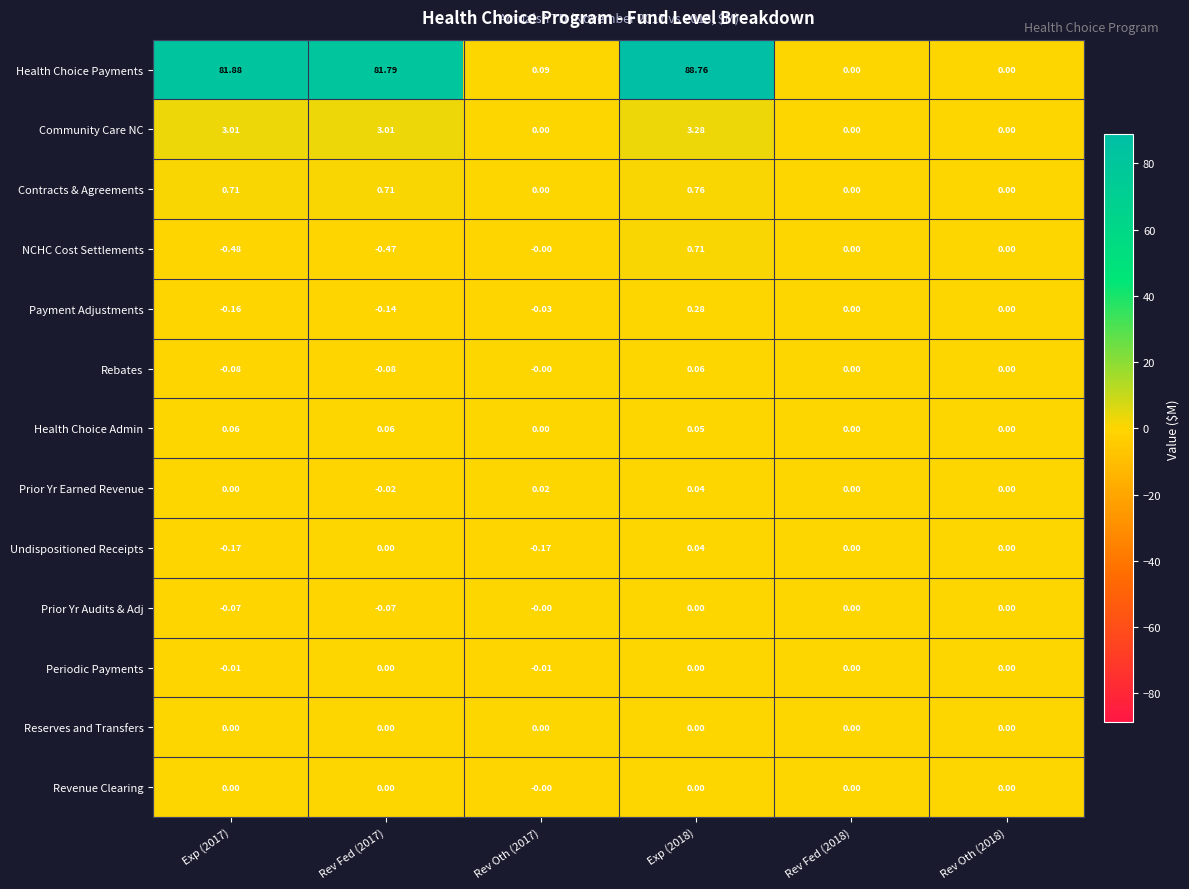

Is the value of Revenue Clearing at Rev Oth (2017) greater than the value of NCHC Cost Settlements at Exp (2018)?

No